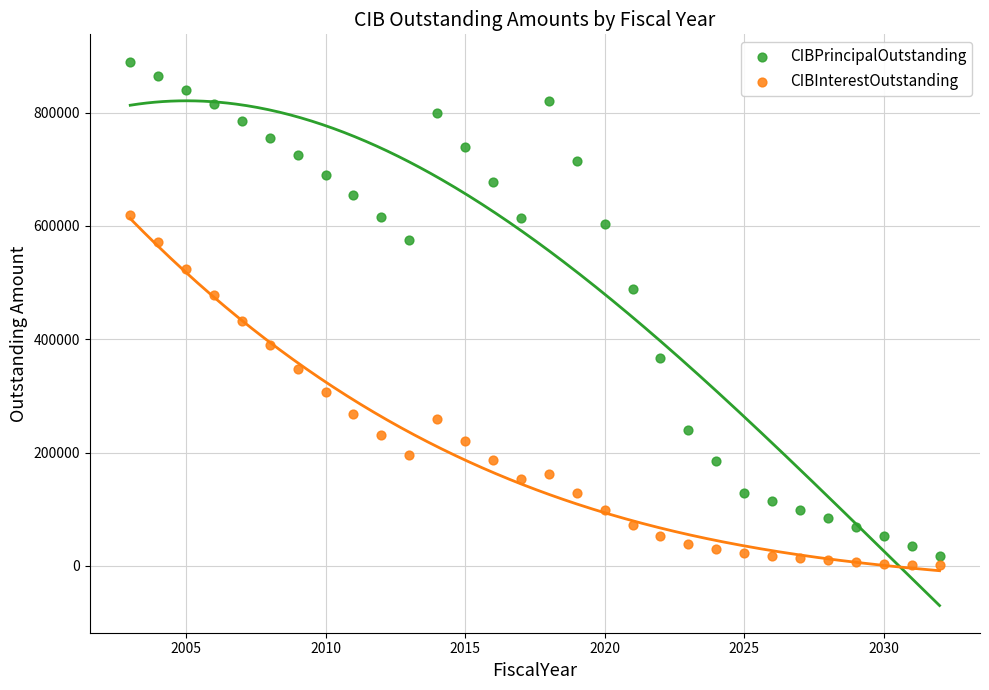

Across all data points, what is the range of Y values (max minus min)?

889287.2